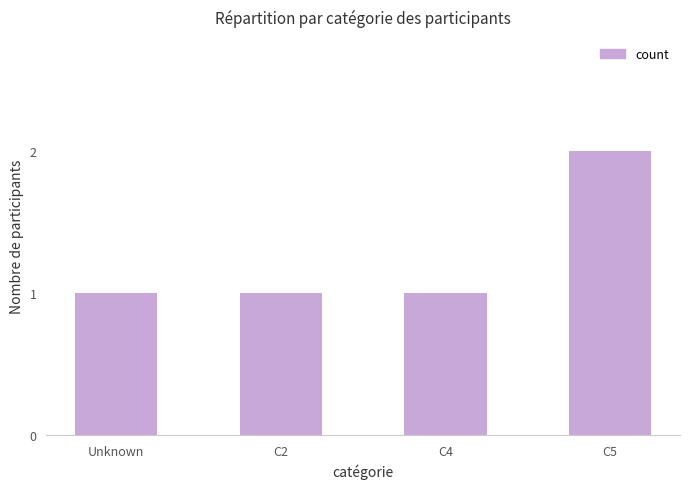

How many bars are there in total?

4